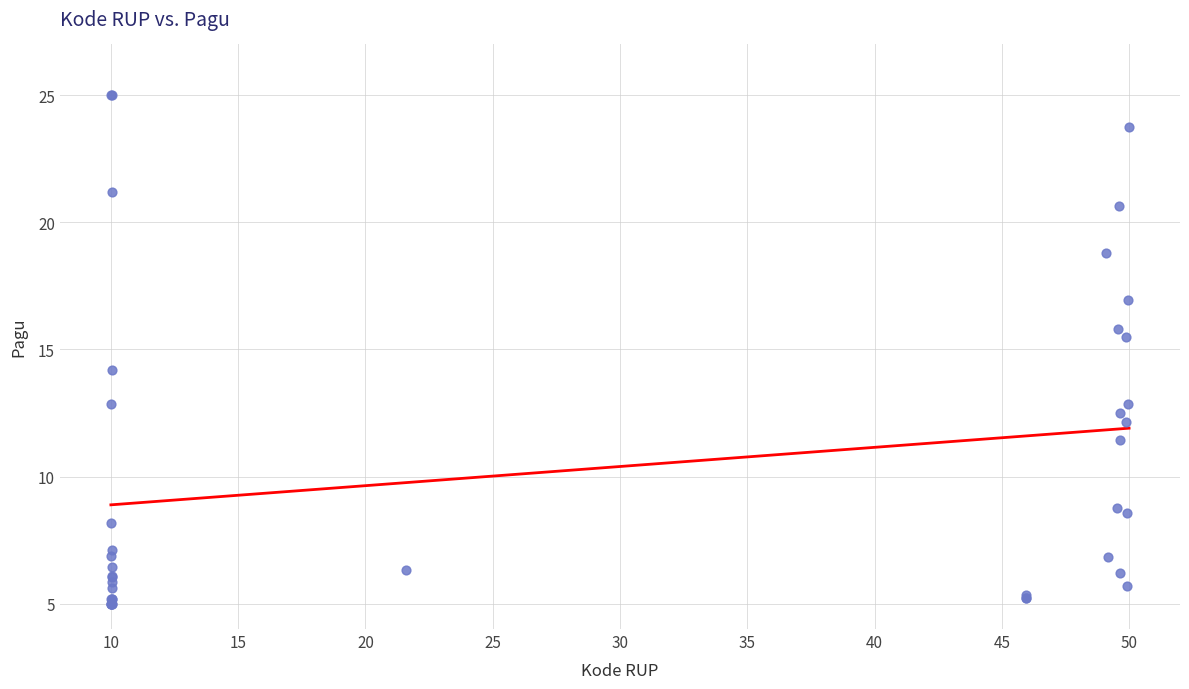

What Y value in the scatter plot is closest to 15?

15.5